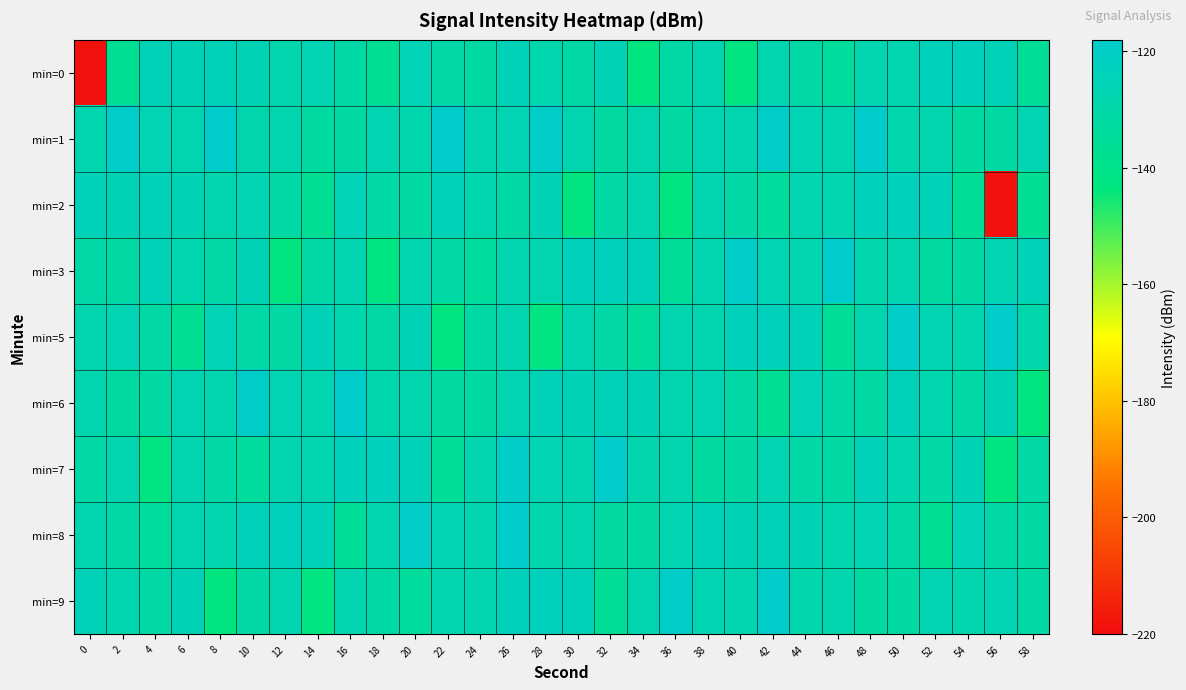

What is the spread (max minus min) of values at 10?

15.0